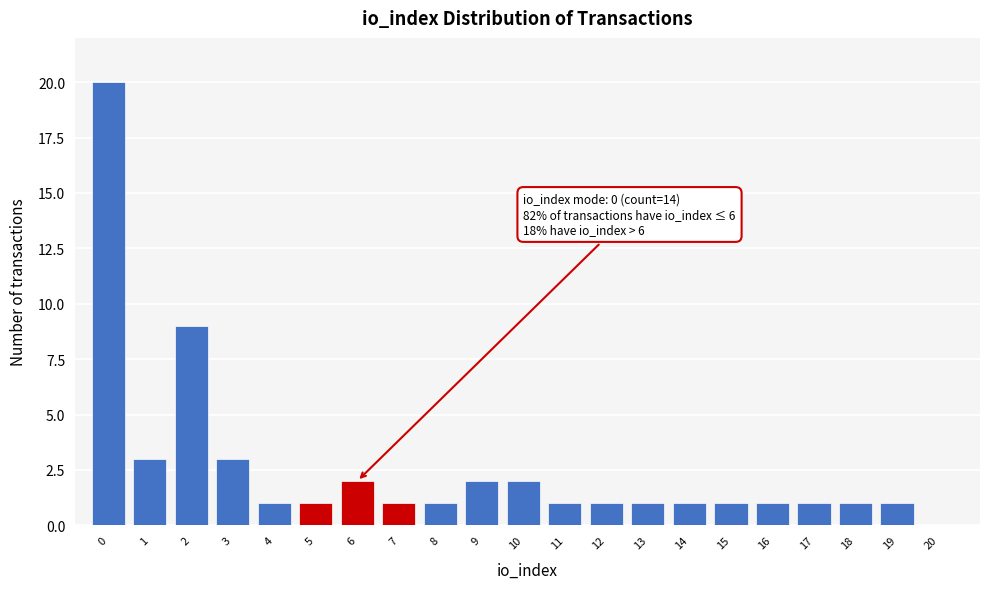

Reading left to right, what are all the values shown in this chart?

0=20	1=3	2=9	3=3	4=1	5=1	6=2	7=1	8=1	9=2	10=2	11=1	12=1	13=1	14=1	15=1	16=1	17=1	18=1	19=1	20=0